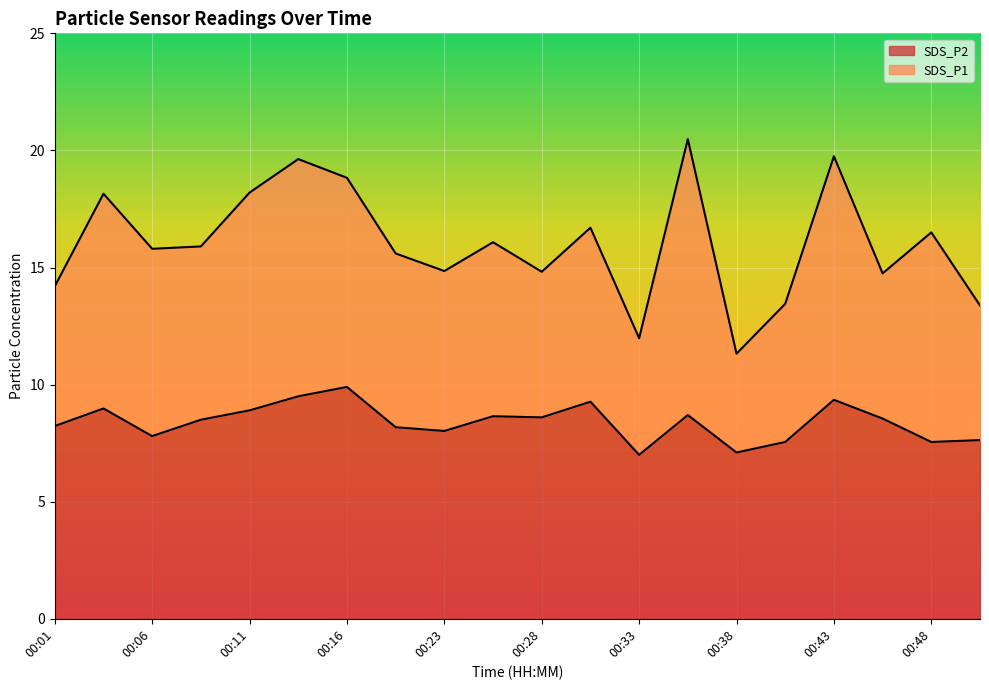

What is the lowest value of the SDS_P1 series?

11.3